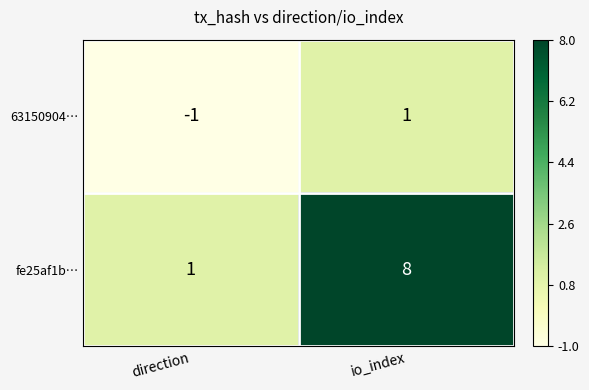

At which category does the chart reach its minimum across all series?

direction